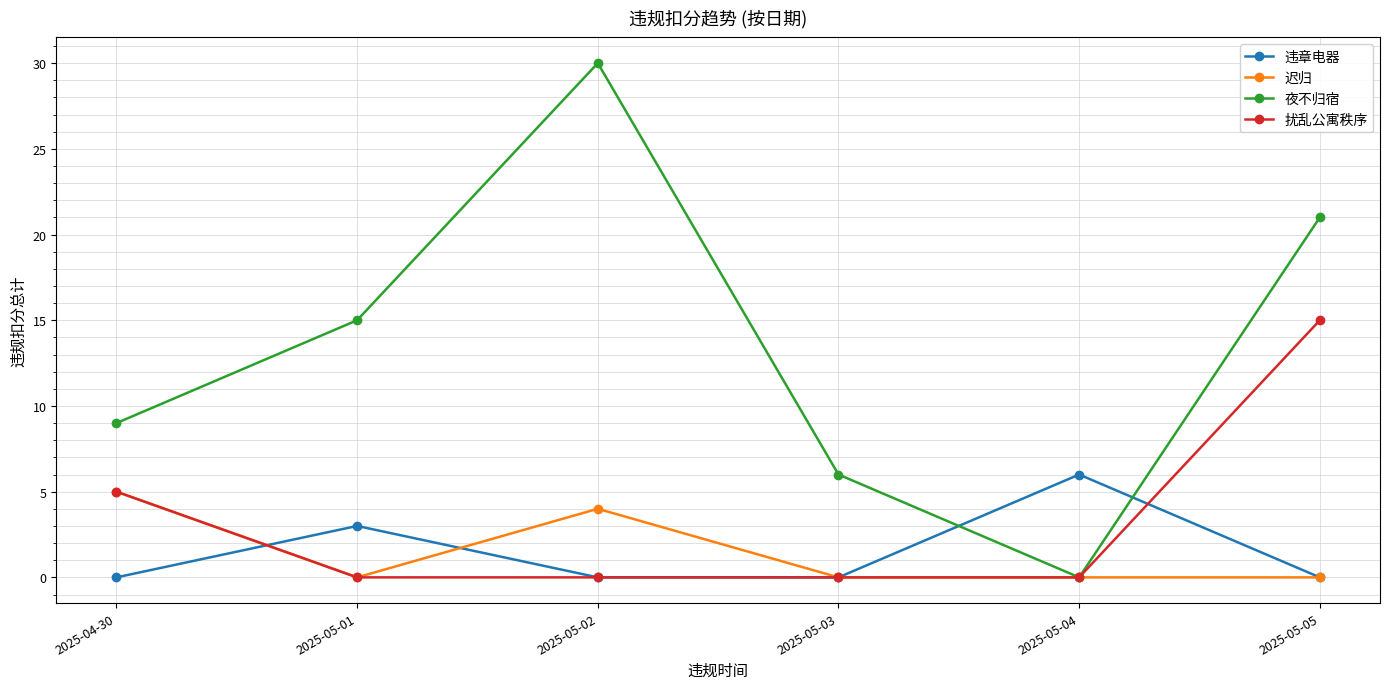

How many lines are shown in the chart?

4